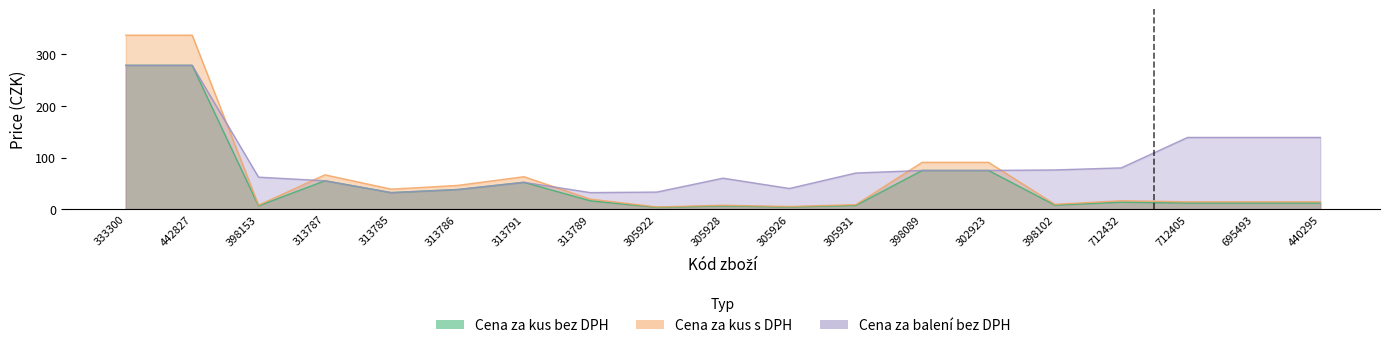

What is the label of the 19th point from the left?

440295